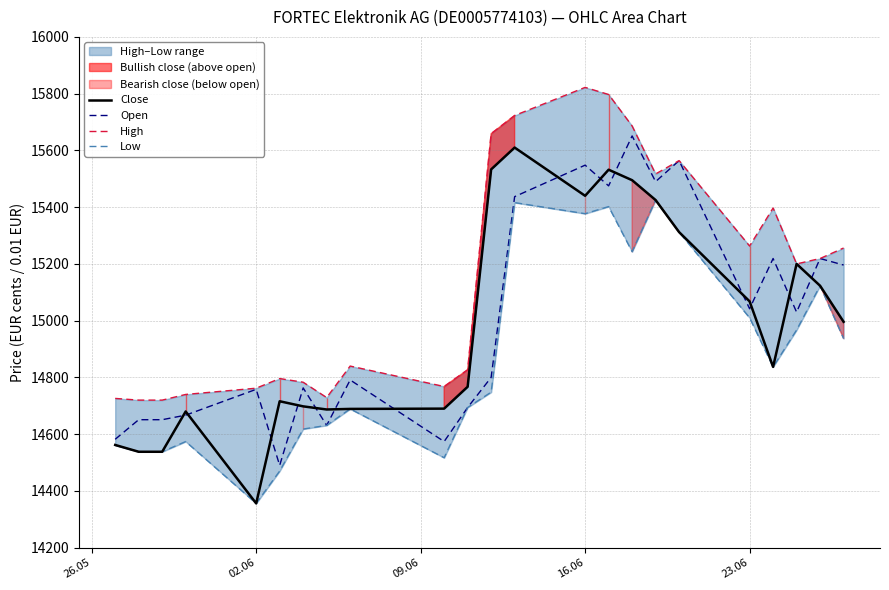

How many lines are shown in the chart?

4